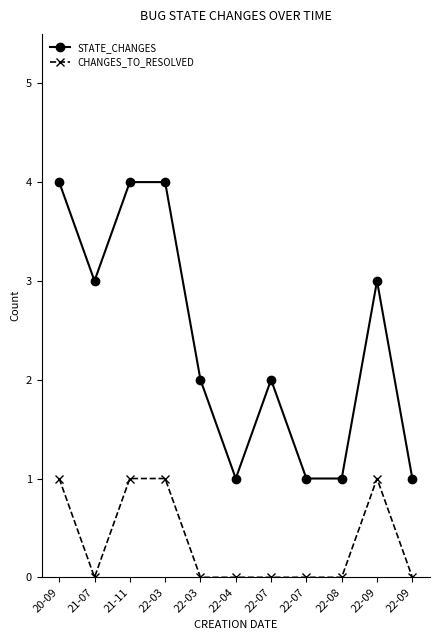

What is the label of the 8th point from the right?

22-03